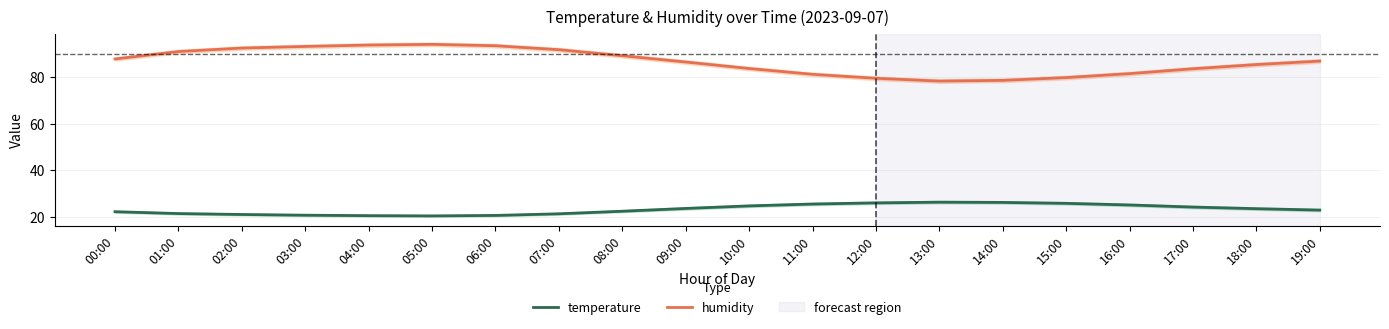

Reading left to right, extract all data points from this chart.

temperature: 00:00=22.1	01:00=21.3	02:00=20.9	03:00=20.6	04:00=20.4	05:00=20.3	06:00=20.5	07:00=21.2	08:00=22.3	09:00=23.5	10:00=24.6	11:00=25.4	12:00=25.9	13:00=26.2	14:00=26.1	15:00=25.7	16:00=25.0	17:00=24.1	18:00=23.4	19:00=22.8
humidity: 00:00=87.8	01:00=91.0	02:00=92.5	03:00=93.2	04:00=93.8	05:00=94.1	06:00=93.5	07:00=91.8	08:00=89.2	09:00=86.5	10:00=83.7	11:00=81.2	12:00=79.5	13:00=78.3	14:00=78.6	15:00=79.8	16:00=81.5	17:00=83.6	18:00=85.4	19:00=86.9